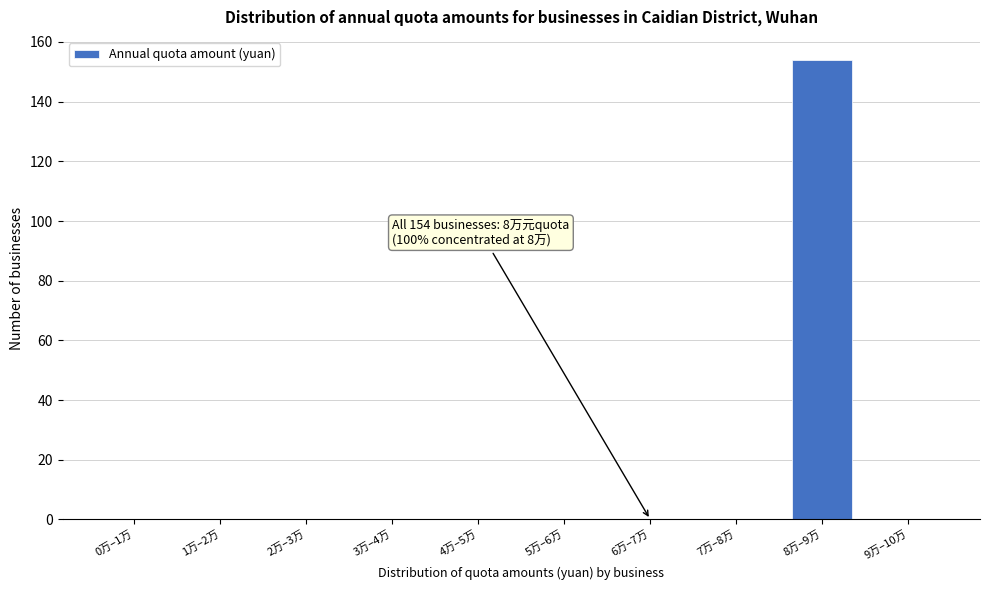

Reading right to left, extract all data points from this chart.

9万–10万=0	8万–9万=154	7万–8万=0	6万–7万=0	5万–6万=0	4万–5万=0	3万–4万=0	2万–3万=0	1万–2万=0	0万–1万=0